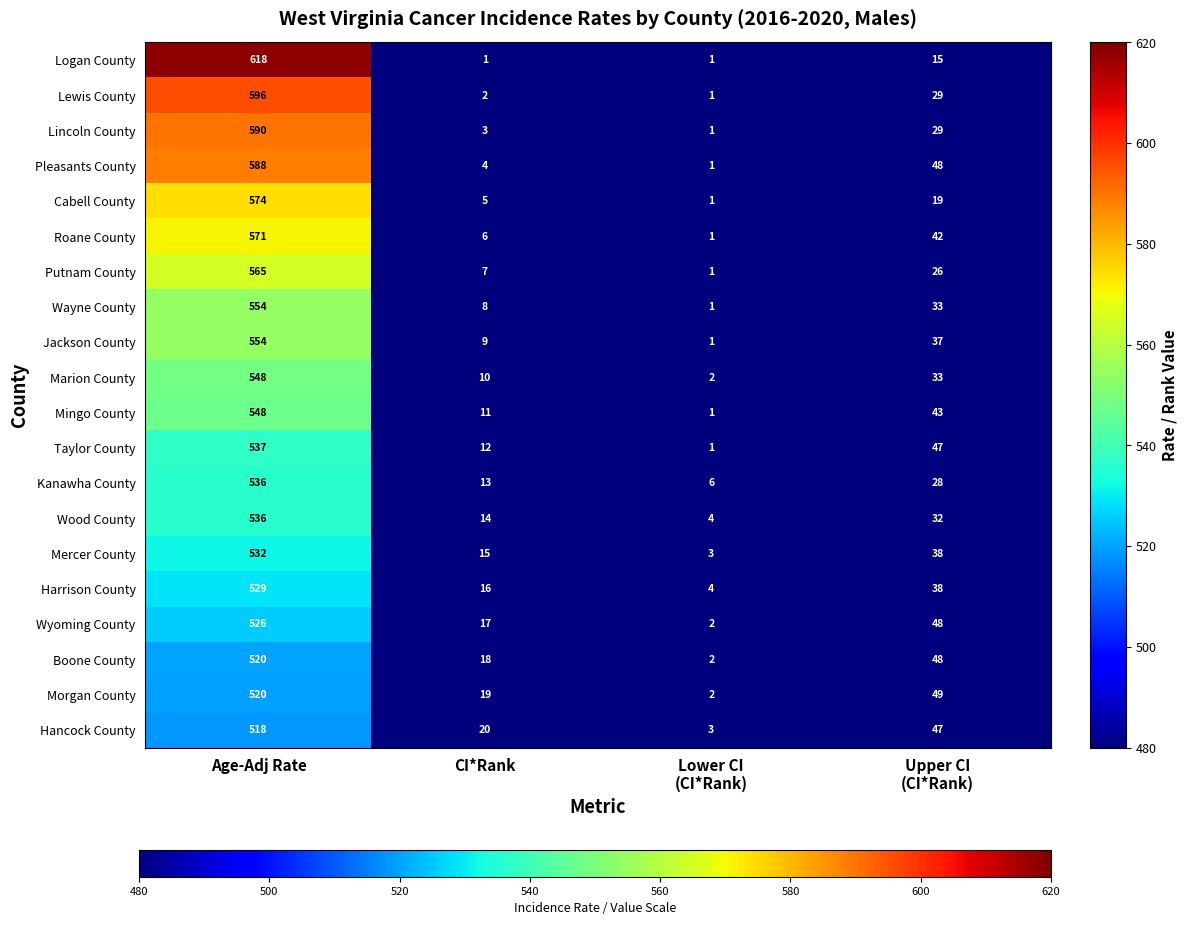

What is the highest value of the Jackson County series?

554